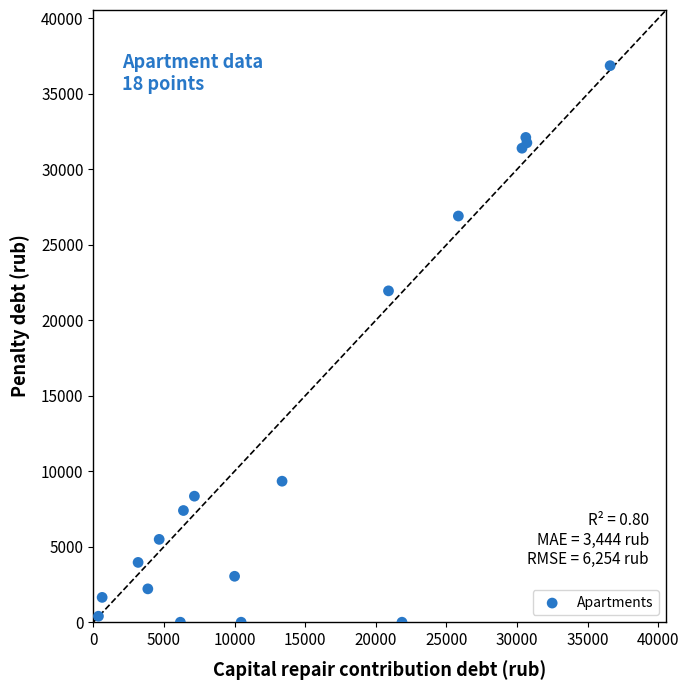

What Y value in the scatter plot is closest to 18433?

21949.5